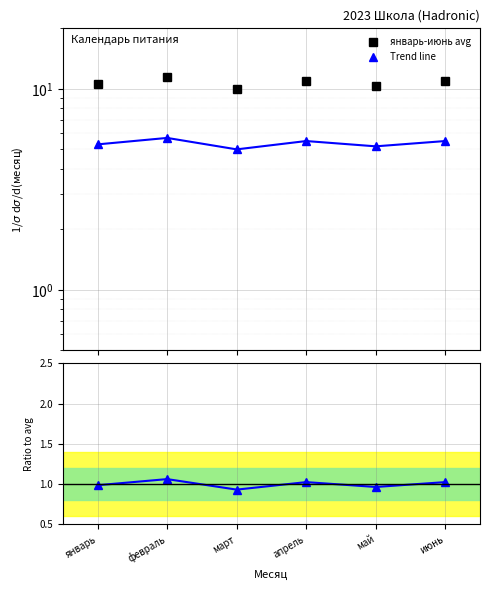

At which label is январь-июнь avg closest to 10?

март